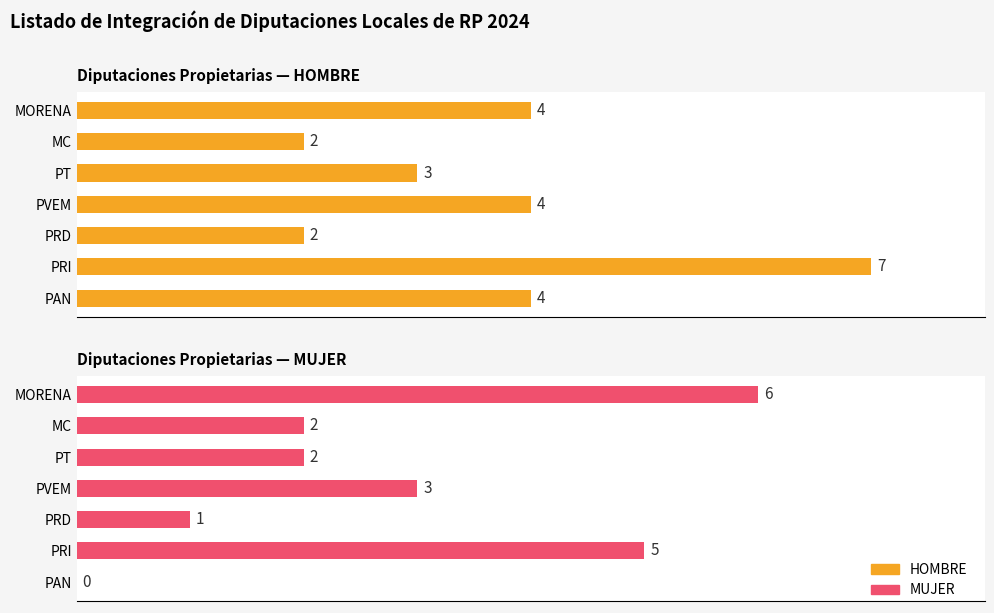

How many HOMBRE values are between 2 and 4?

6